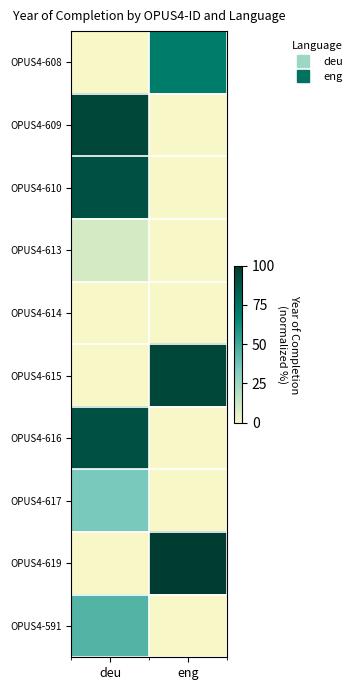

Between eng and deu, which is larger?

deu